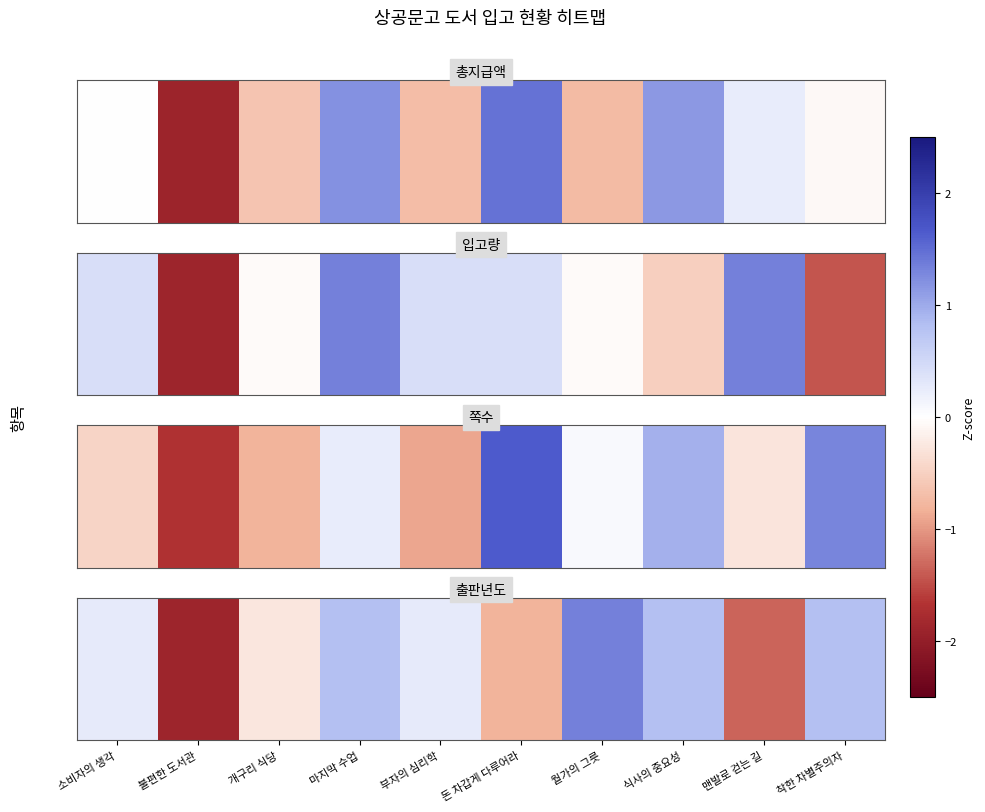

What is the approximate value at 부자의 심리학?

0.3